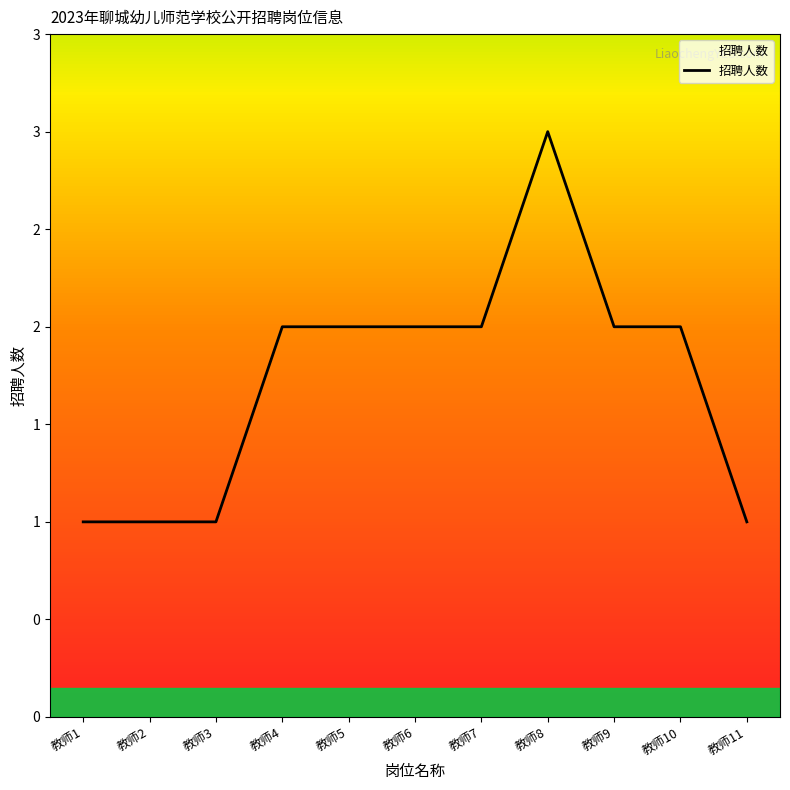

Reading left to right, what are all the values shown in this chart?

1	1	1	2	2	2	2	3	2	2	1